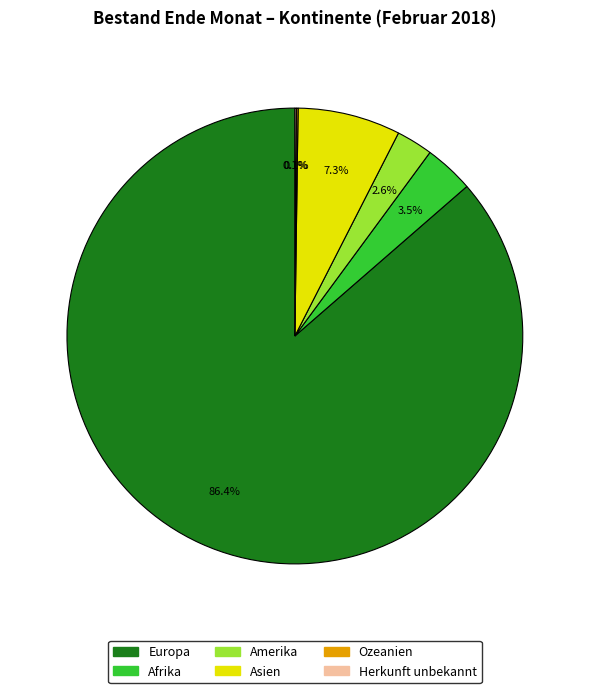

The Europa slice represents 86% of the pie. True or false?

True